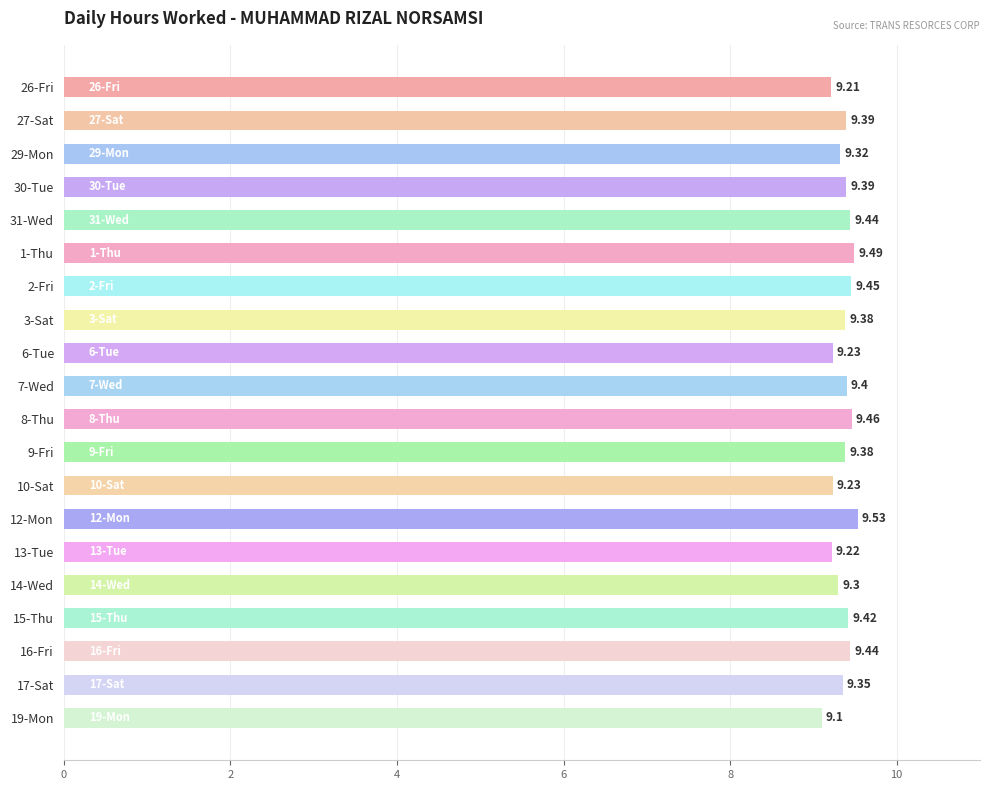

Between 1-Thu and 30-Tue, which is larger?

1-Thu